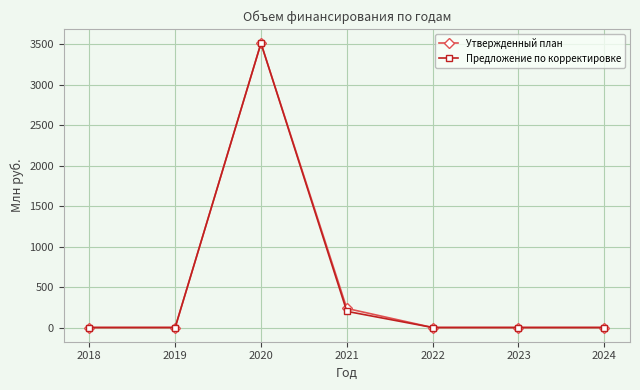

Where is Утвержденный план nearest to the value 1756?

2021